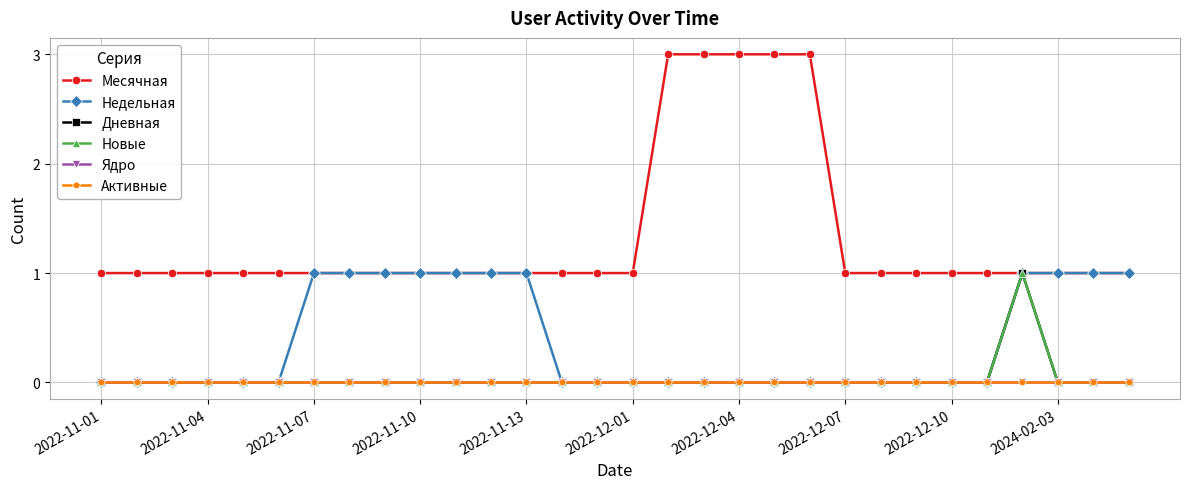

True or false: Недельная has more than 0 points higher than both neighbors.

False